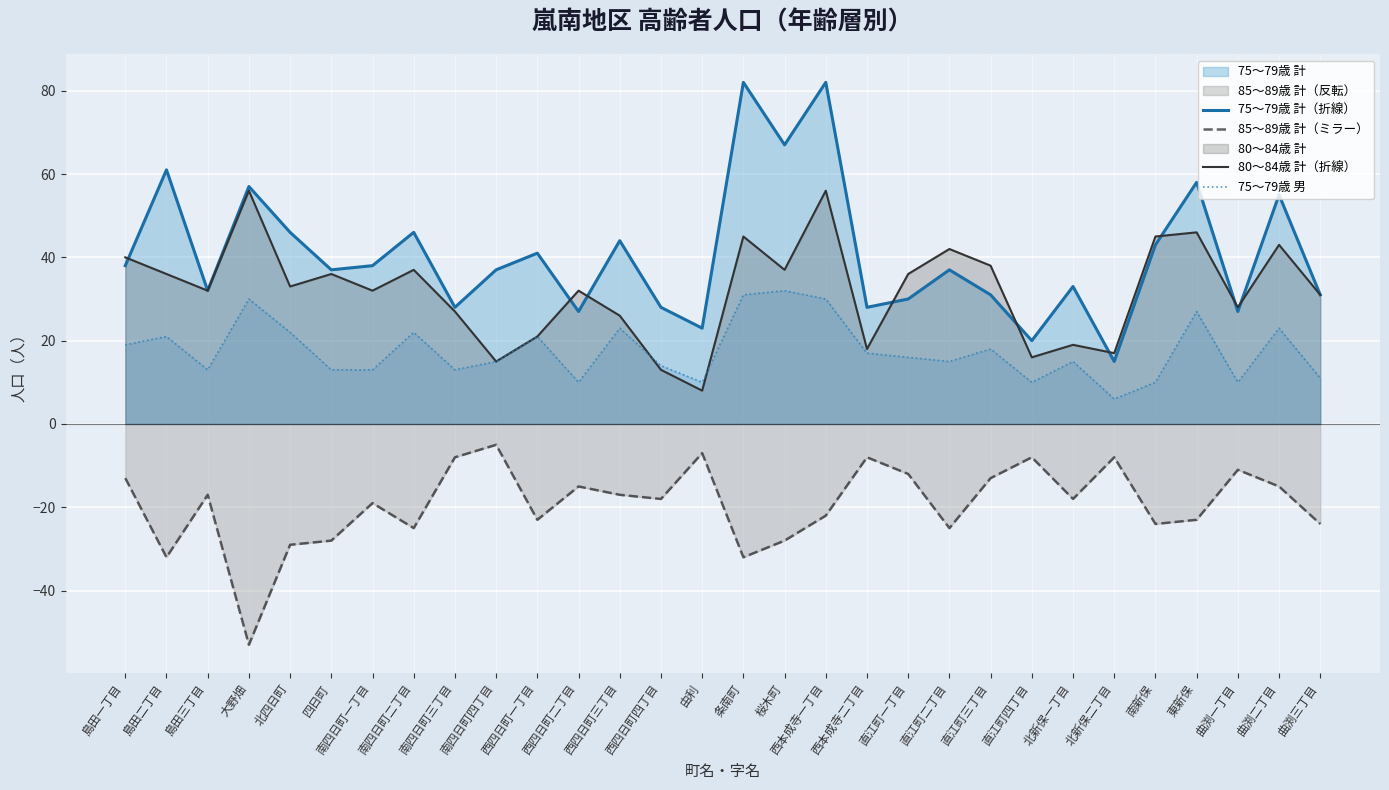

At how many categories does at least one series exceed 64?

3